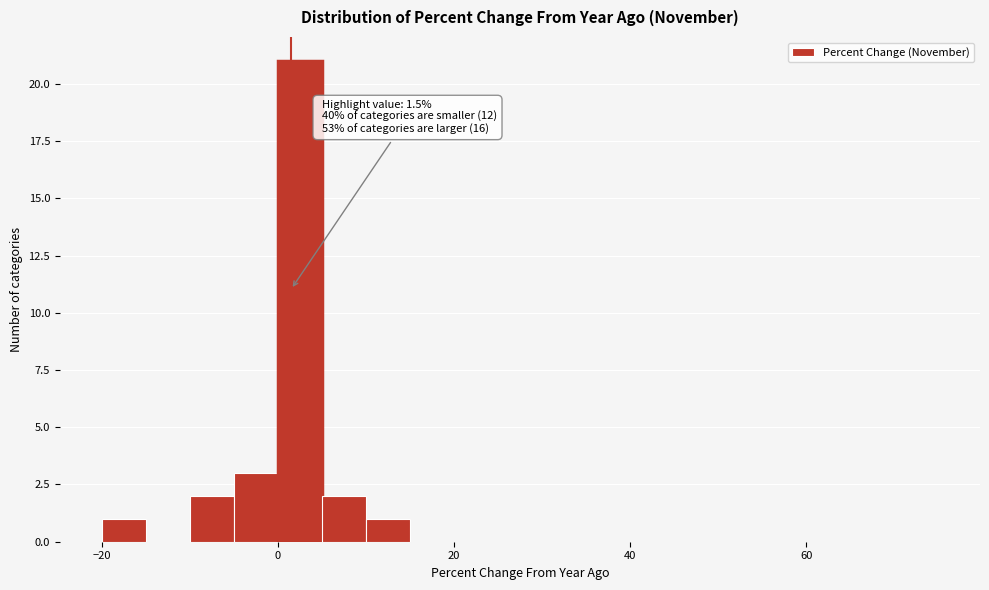

Around what value on the x-axis is the tallest bar? Give the approximate position of its centre, as read against the axis.

2